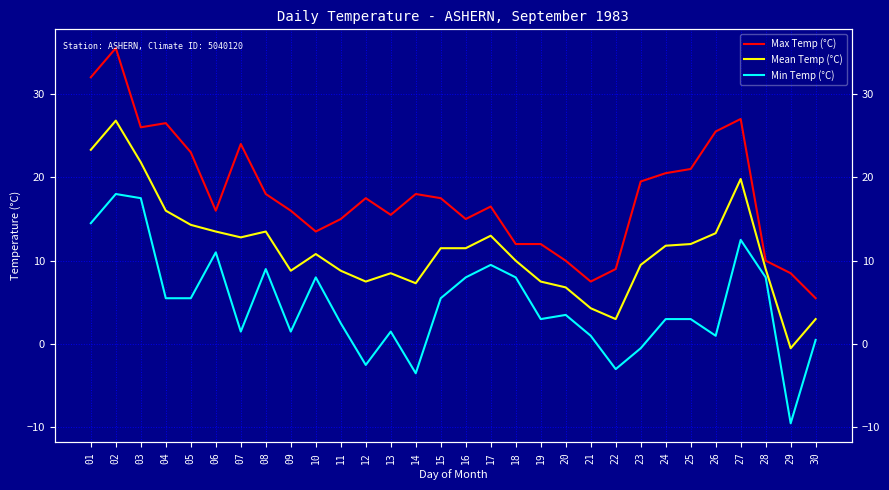

At which category does Max Temp (°C) reach its first local valley?

03